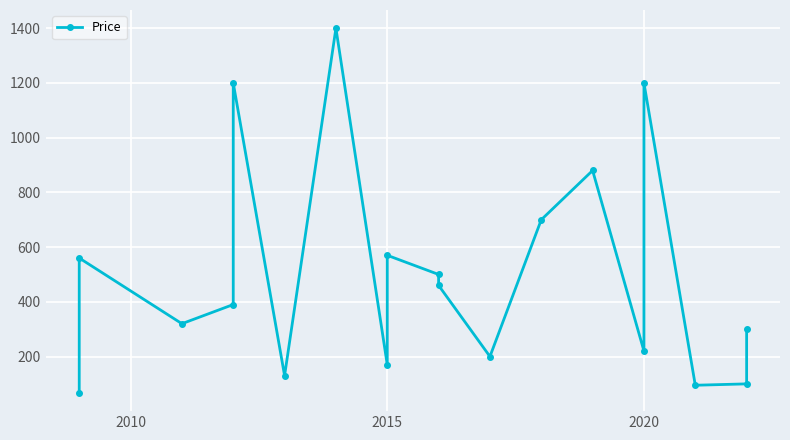

How many data points are above 390?

9